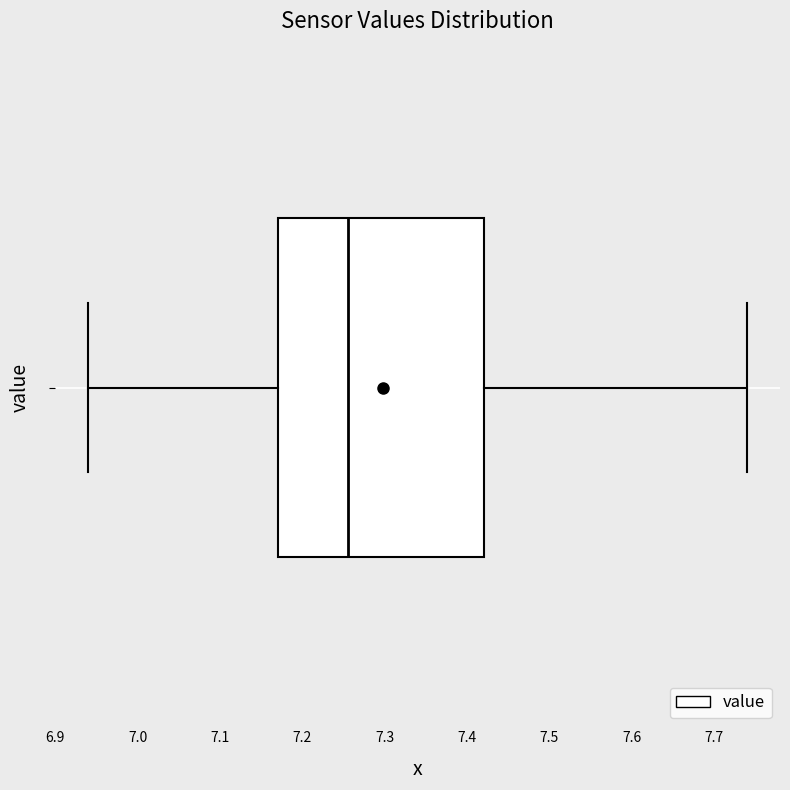

Transcribe this box plot: give where the median line is, the range the box spans, and where the two whiskers end, as read against the x-axis. The values are not printed on the chart, so give them approximately, as read against the axis.

median 7.26, box 7.17 to 7.42, whiskers 6.94 to 7.74